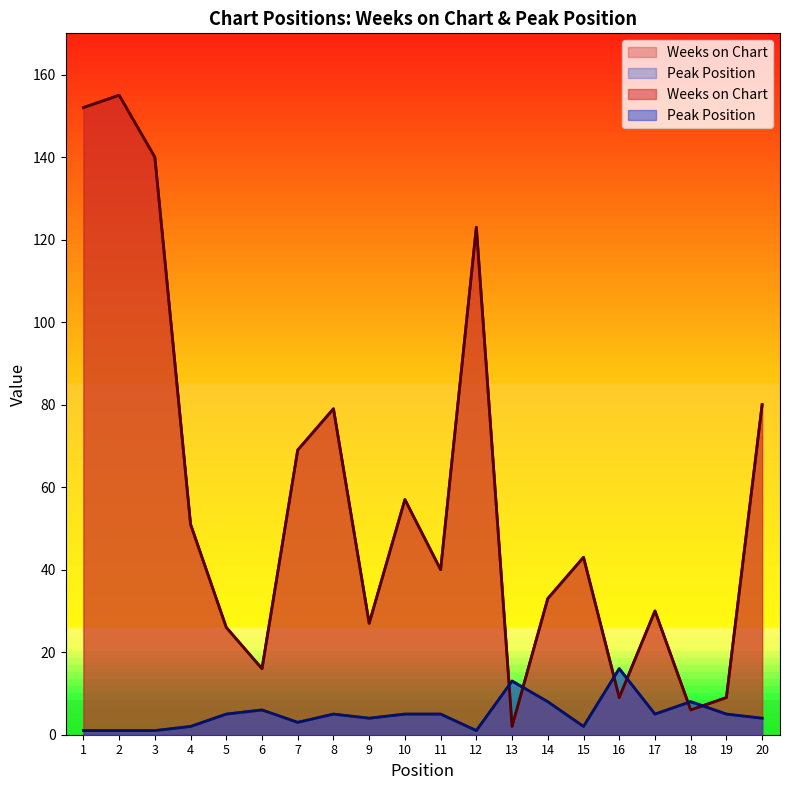

Rank the series at 2 from highest to lowest value.

Weeks on Chart, Peak Position